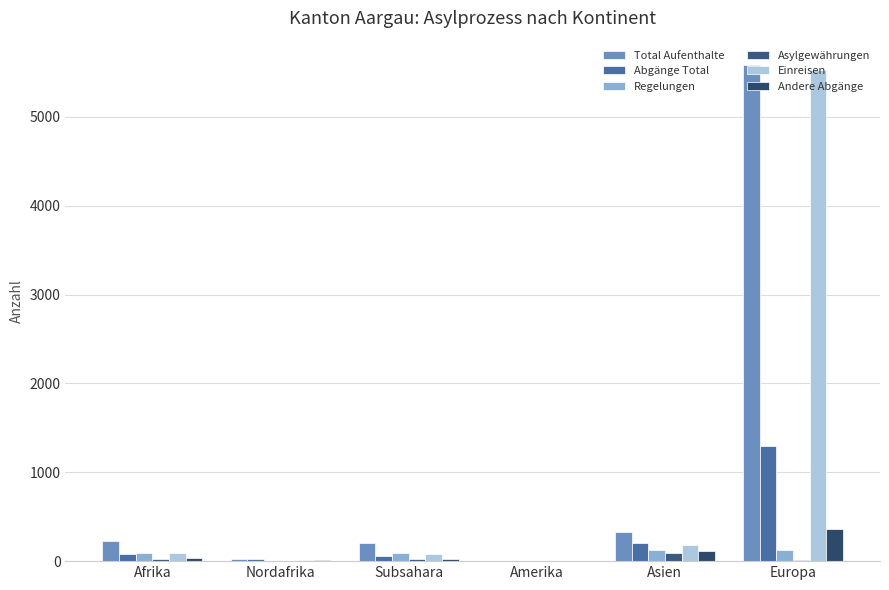

At how many categories does at least one series exceed 4582?

1